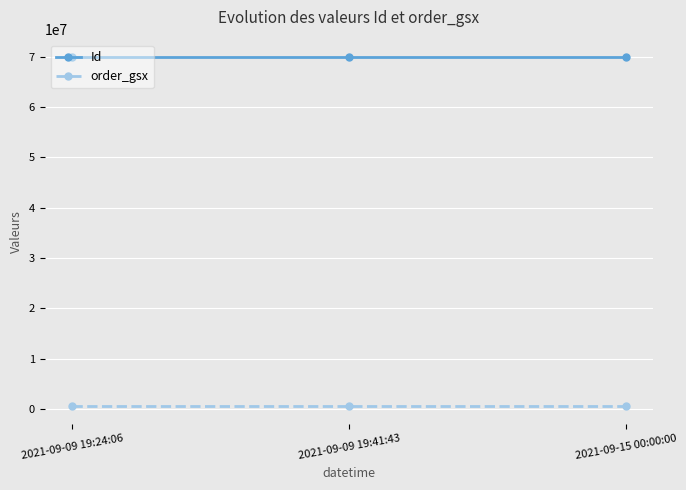

Rank the series by their maximum value, from highest to lowest.

Id, order_gsx